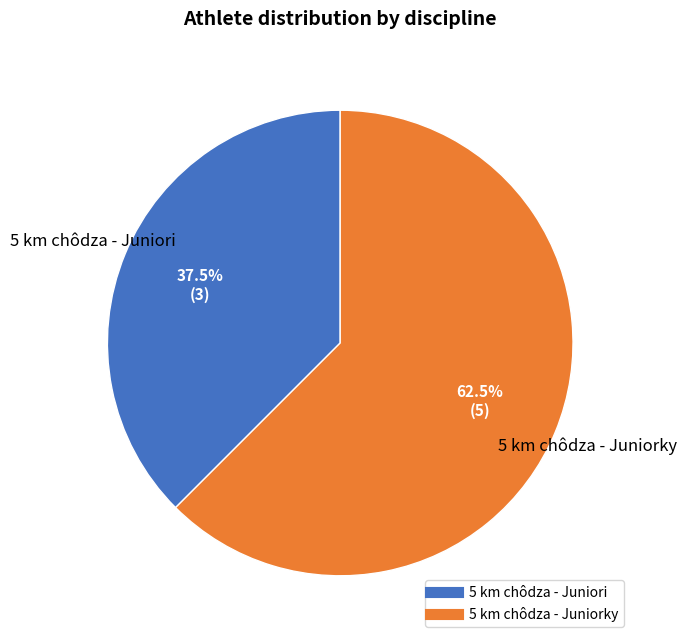

To the nearest percent, what is the combined percentage of 5 km chôdza - Juniorky and 5 km chôdza - Juniori?

100%